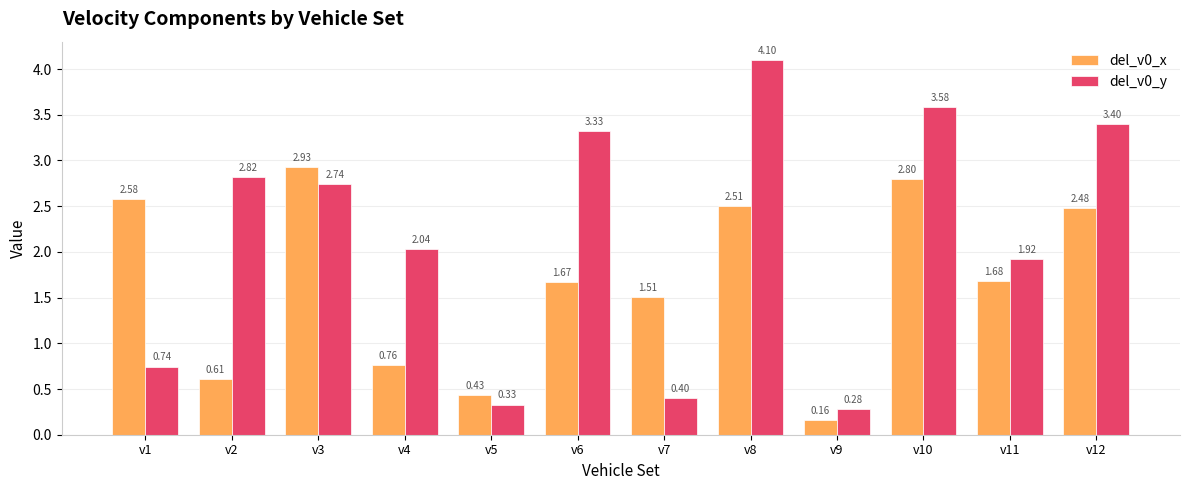

The del_v0_x series shows 2.2 at v6. True or false?

False